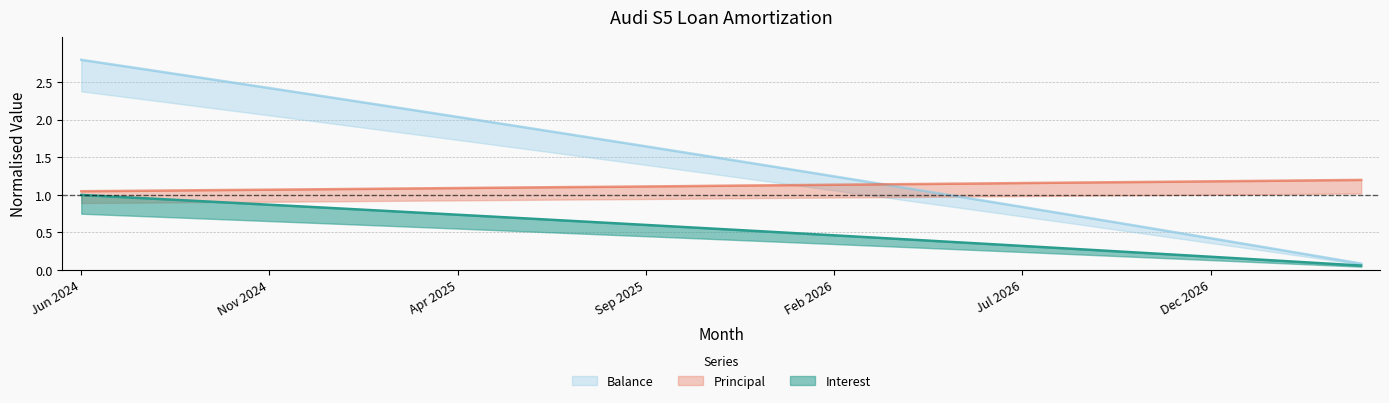

What is the total value across all series at Jul 2026?

2.3